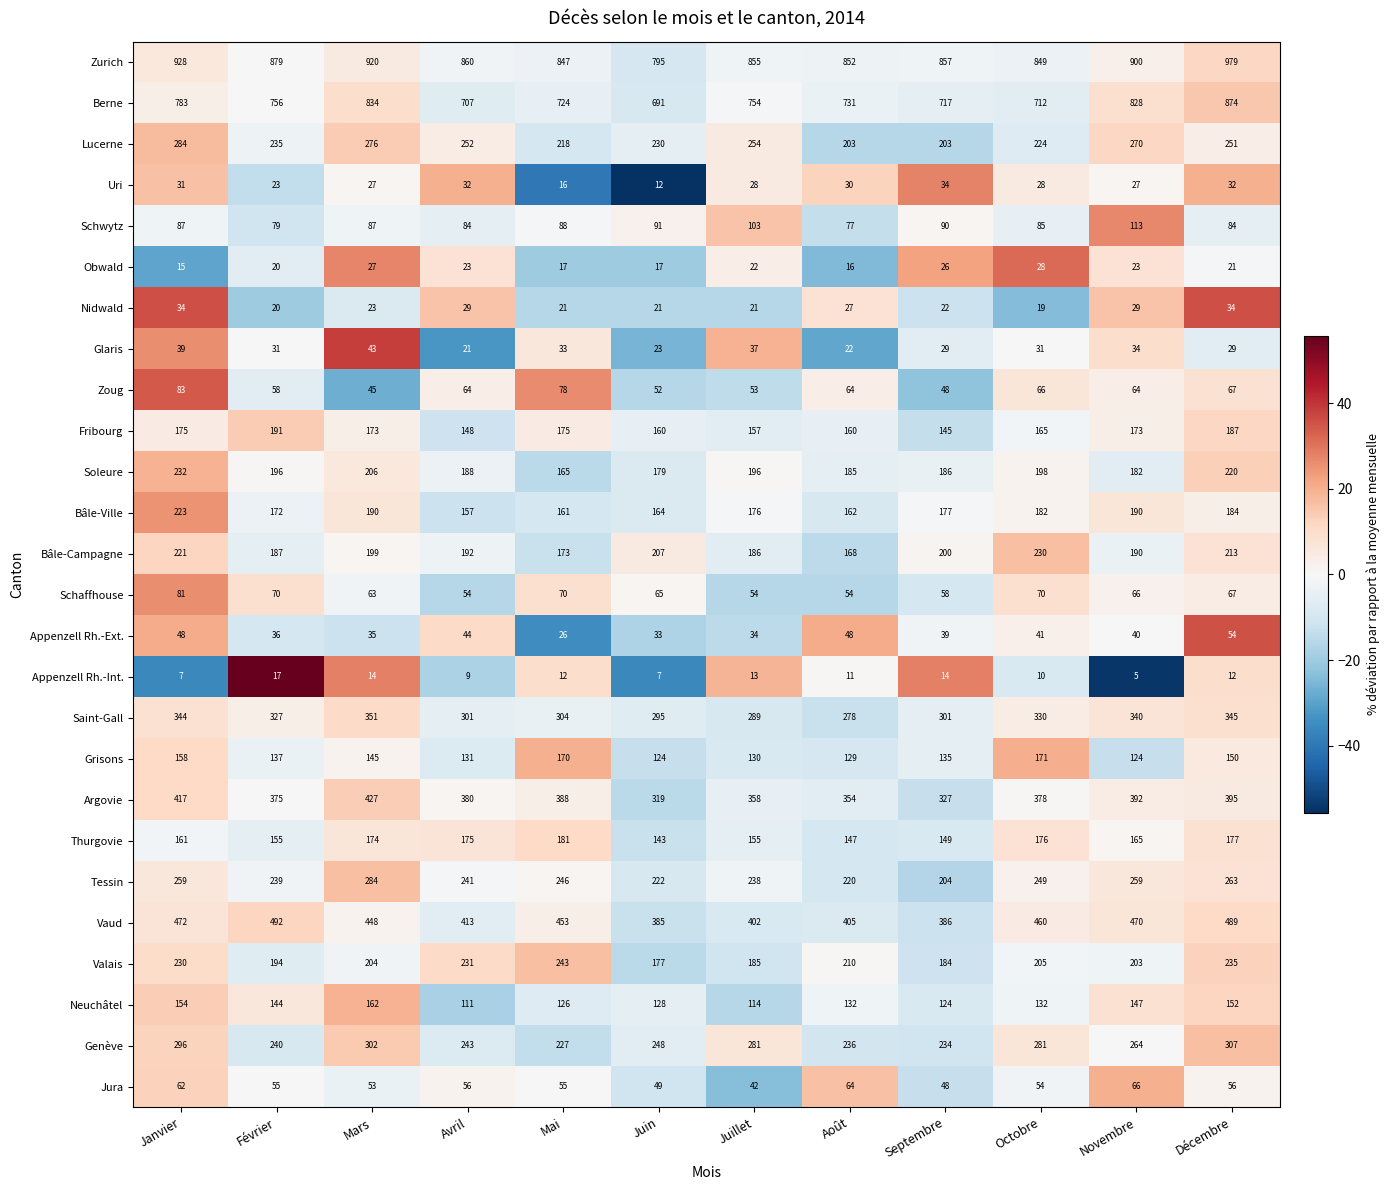

At which category is the sum across all series the highest?

Décembre